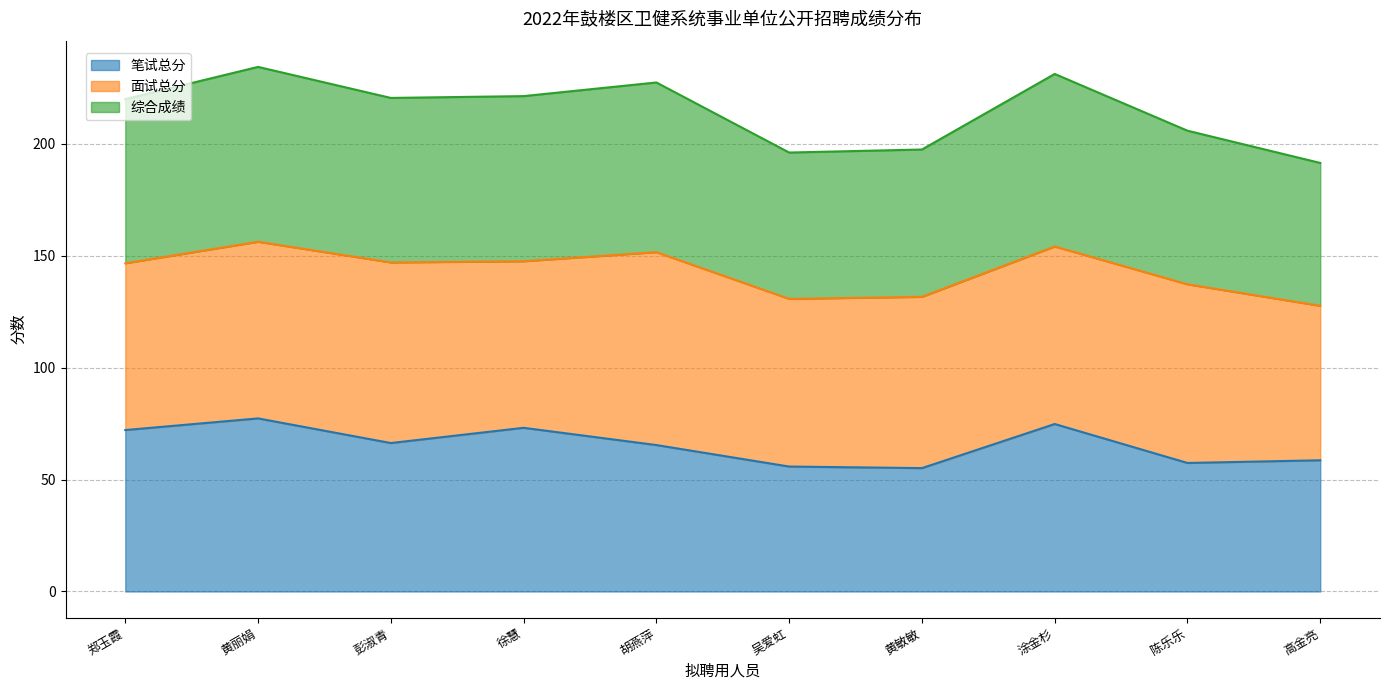

Which series has the largest range (max minus min)?

综合成绩